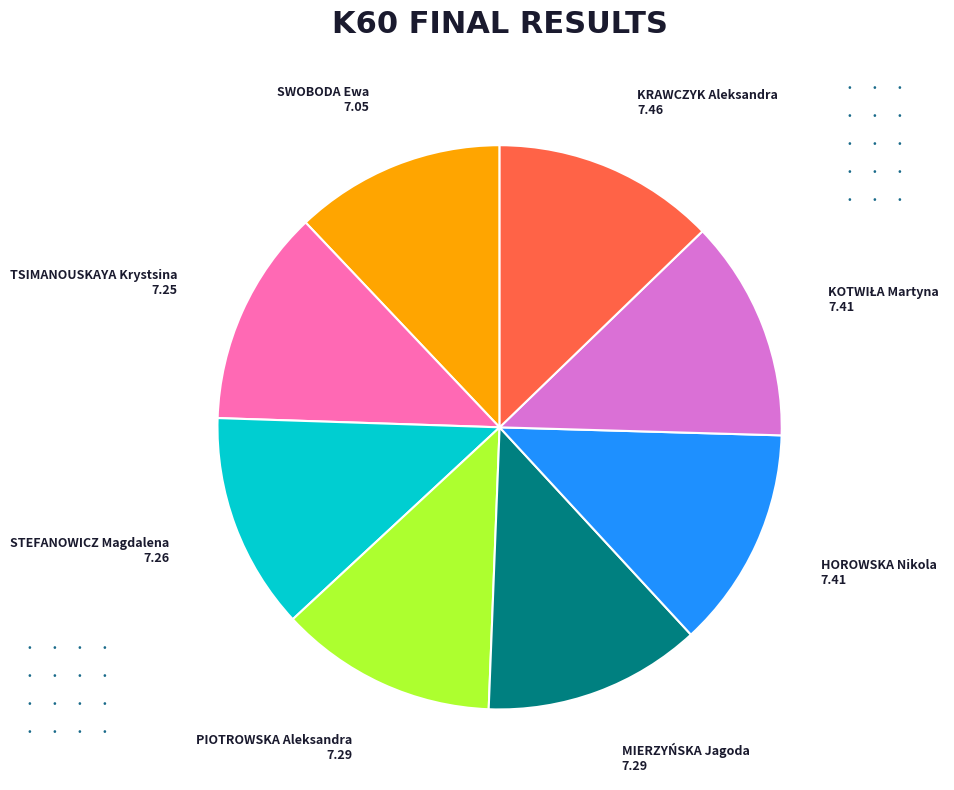

Is there any slice that represents more than half of the pie?

No